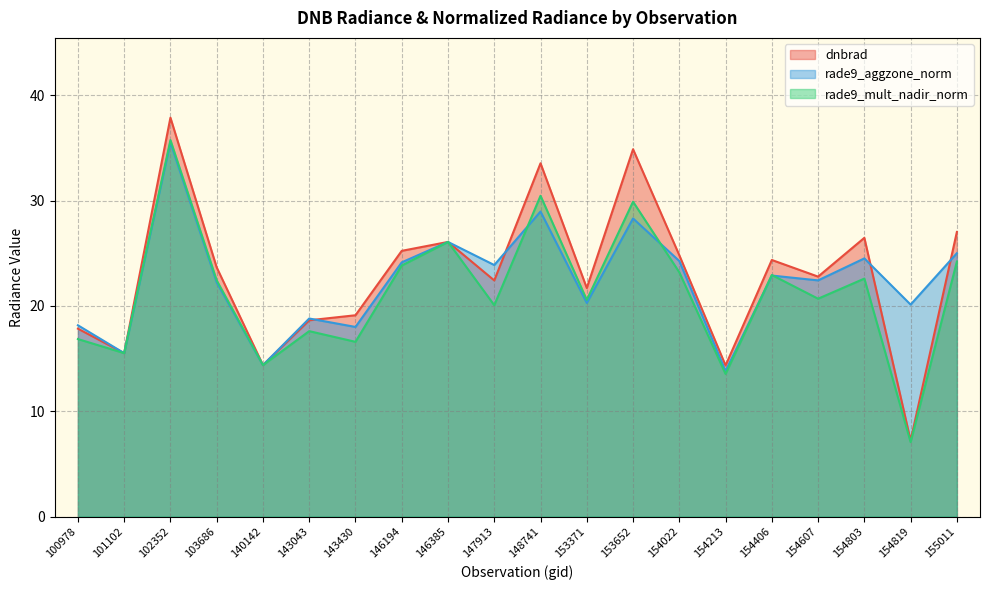

Which series changed the most between 101102 and 143430?

dnbrad